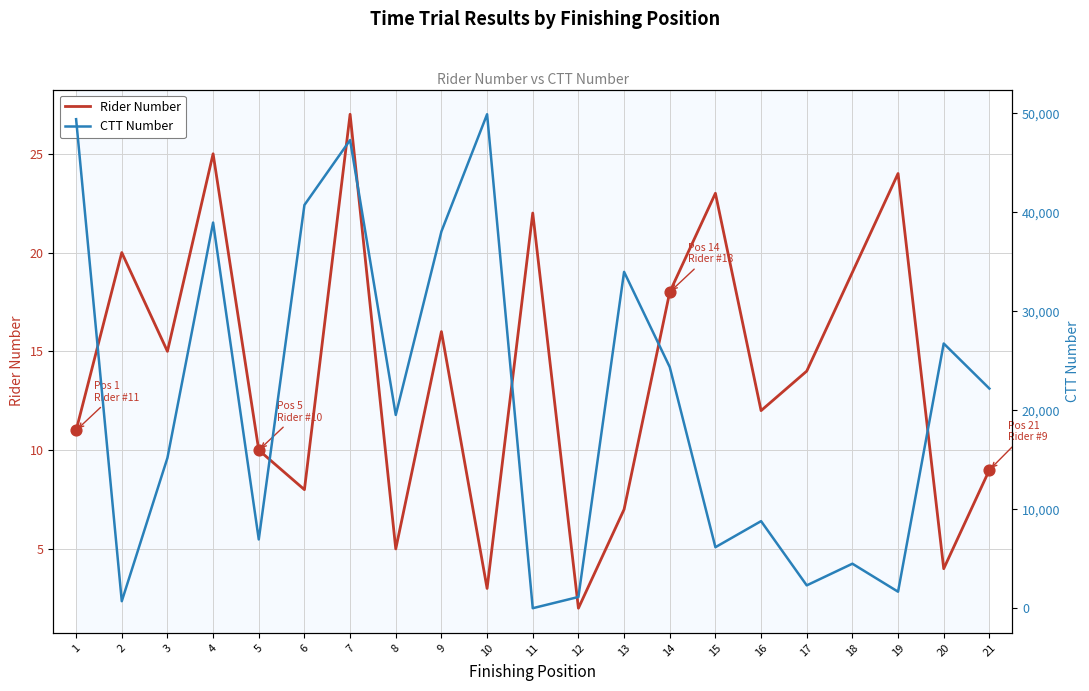

Is the value of CTT Number at 16 greater than the value of Rider Number at 21?

Yes